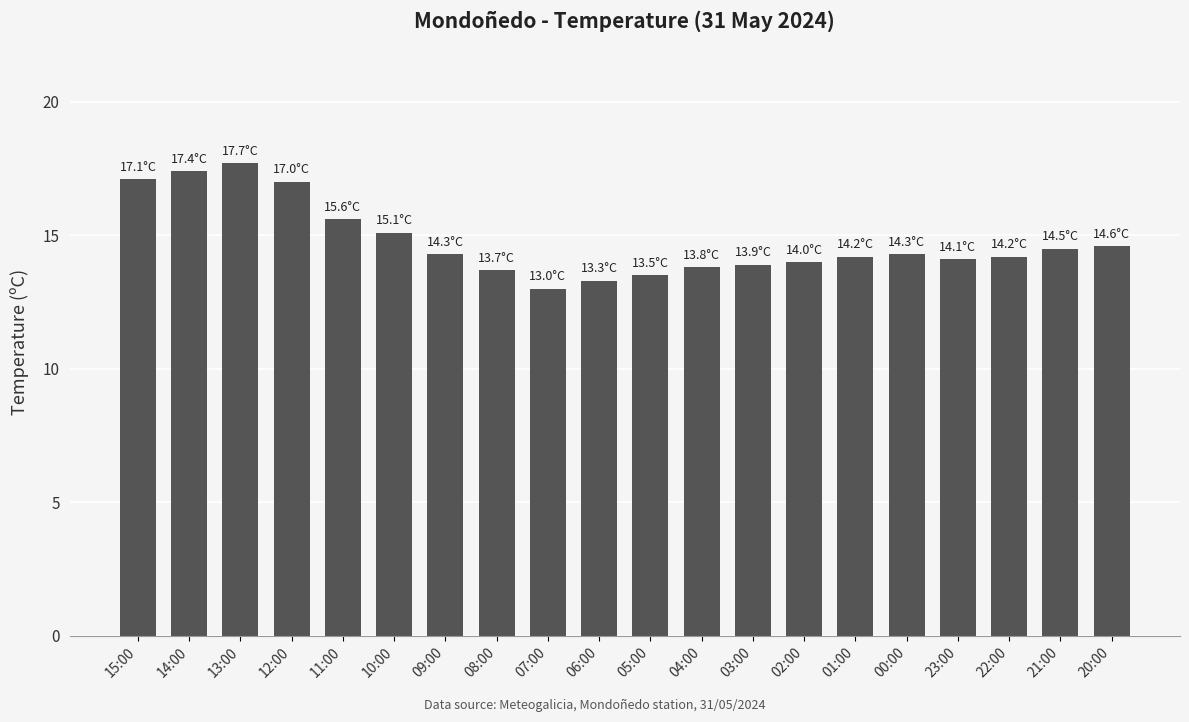

What is the average value?

14.8